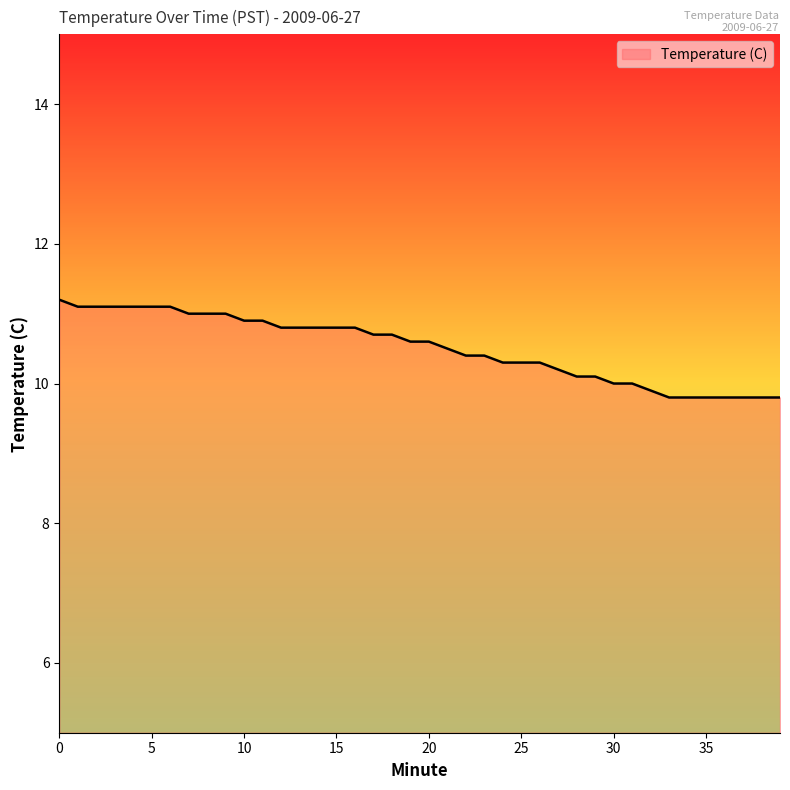

What is the maximum value shown in the chart?

11.2